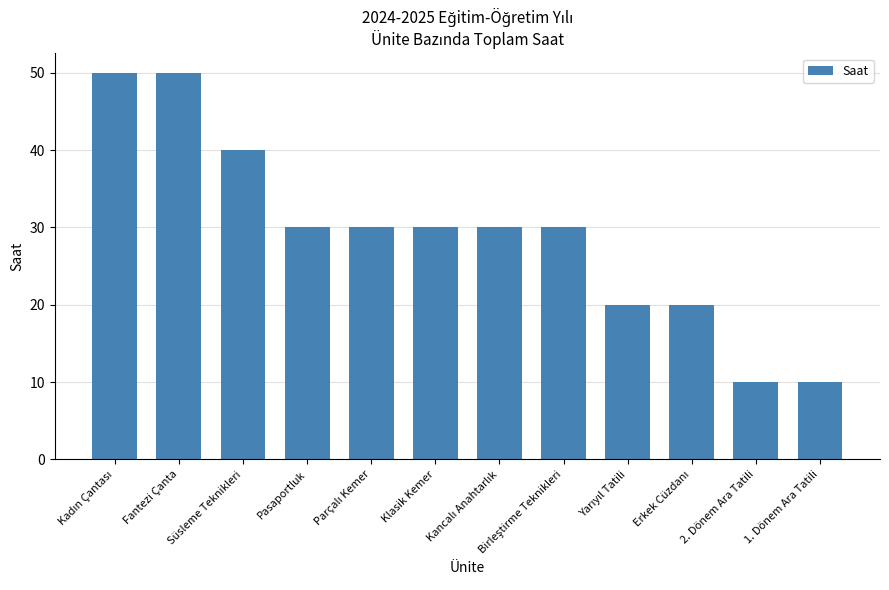

What is the minimum value shown in the chart?

10